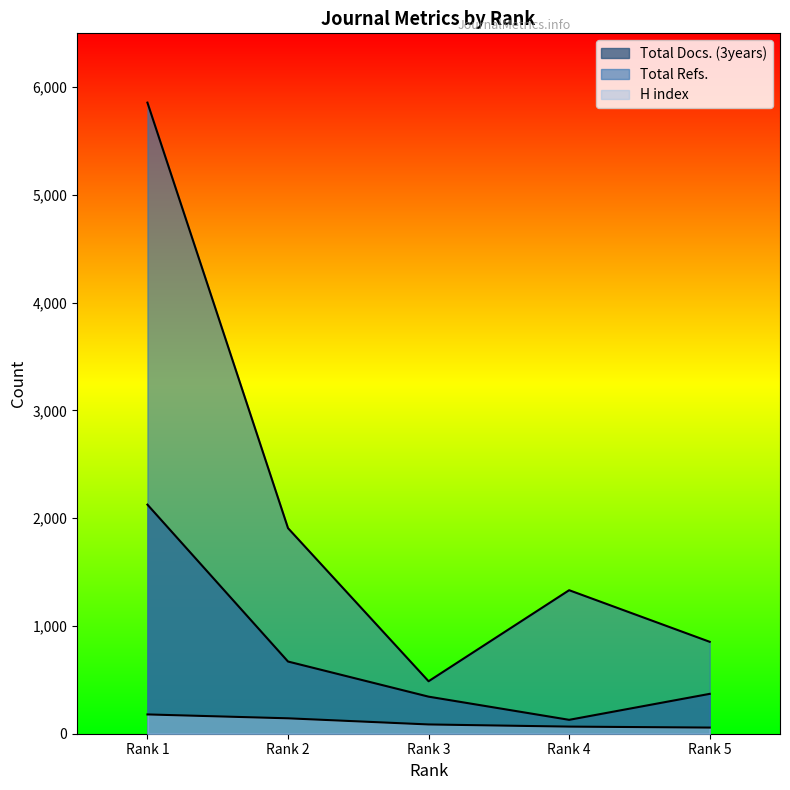

Between Rank 1 and Rank 4, which series saw the biggest shift?

Total Refs.